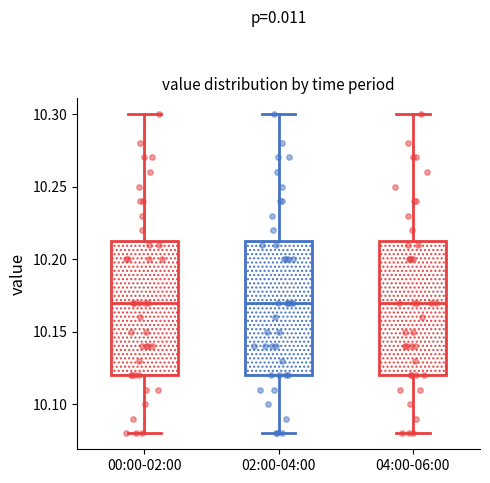

Where does the lower whisker of the box for 04:00-06:00 end on the y-axis? The values are not printed on the chart, so give them approximately, as read against the axis.

10.080